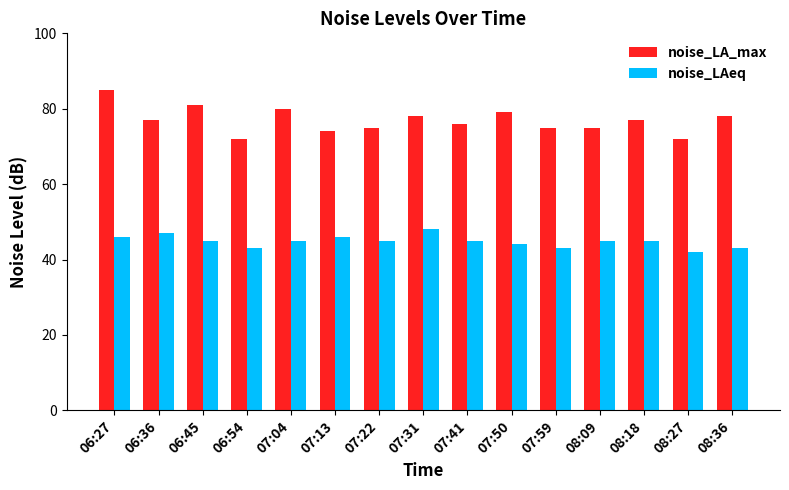

At which label does noise_LAeq first exceed 45?

06:27